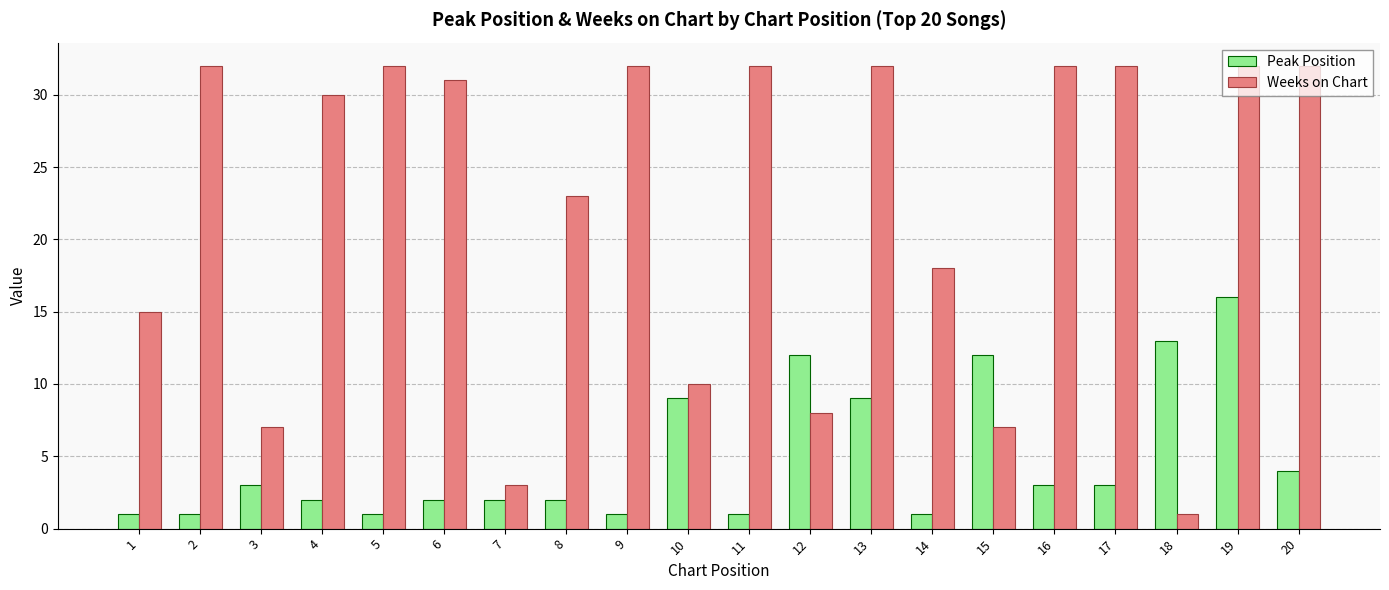

Between 1 and 7, which series saw the biggest shift?

Weeks on Chart